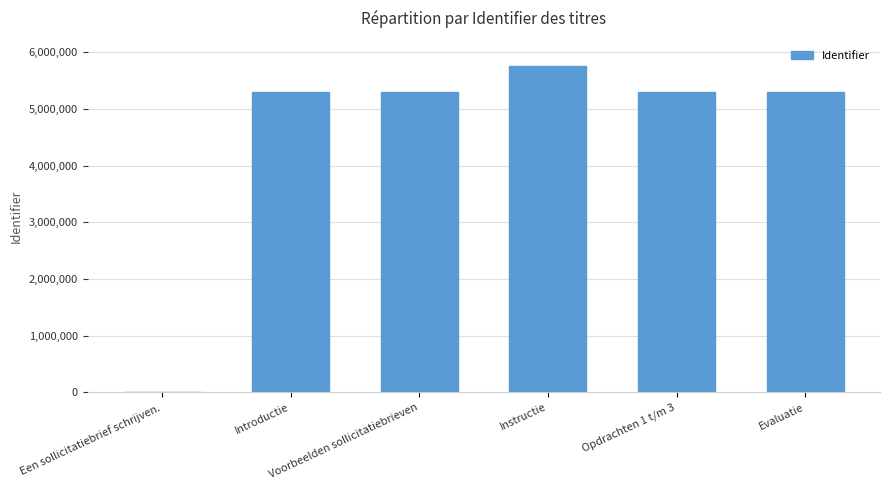

Are the bars horizontal?

No